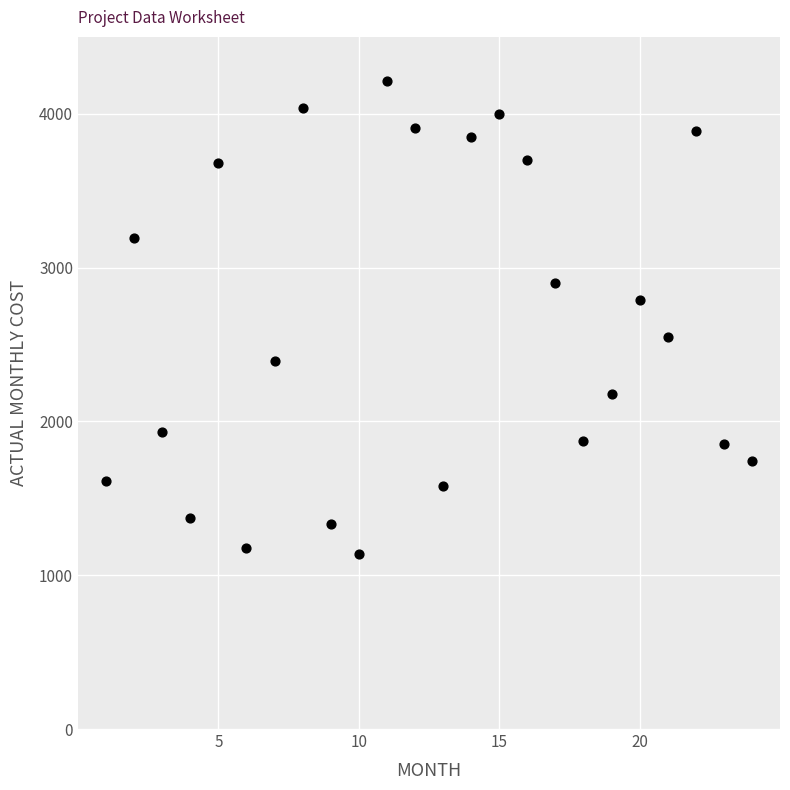

What is the range of X values (max minus min)?

23